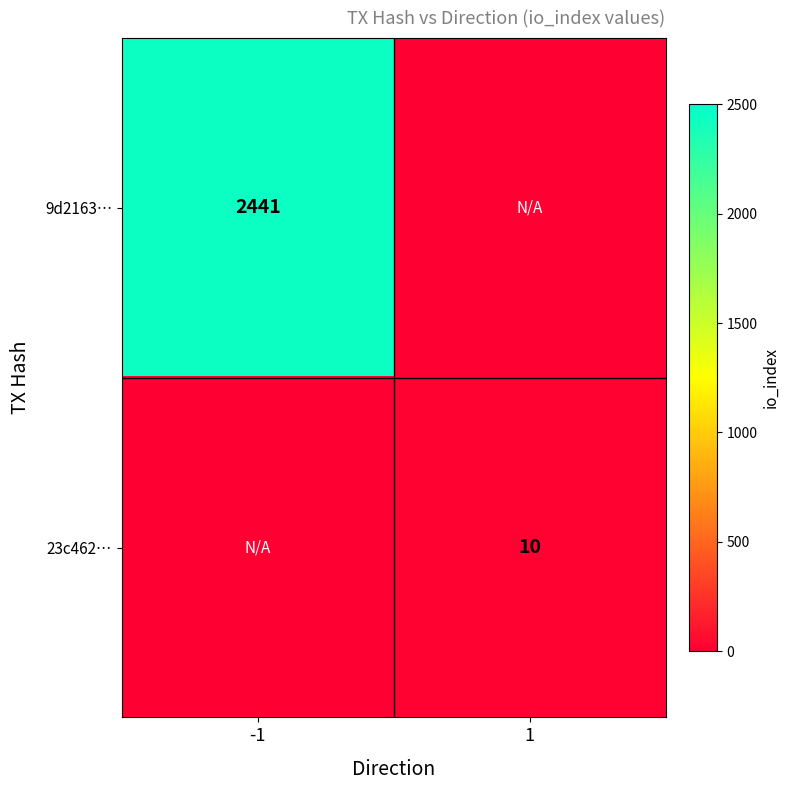

Count the number of data series in this chart.

2